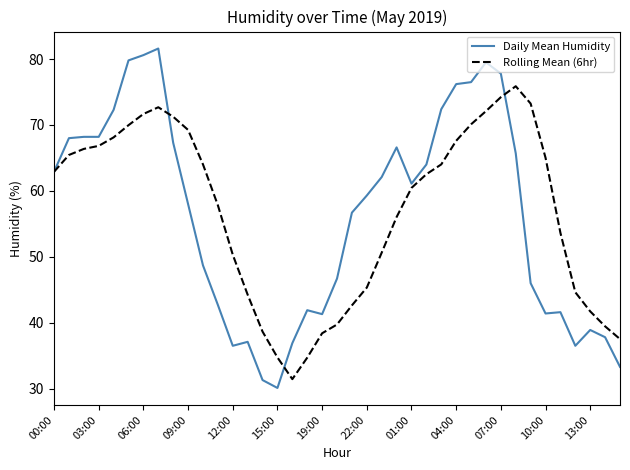

Which series ends up on top after the final intersection of Daily Mean Humidity and Rolling Mean (6hr)?

Rolling Mean (6hr)